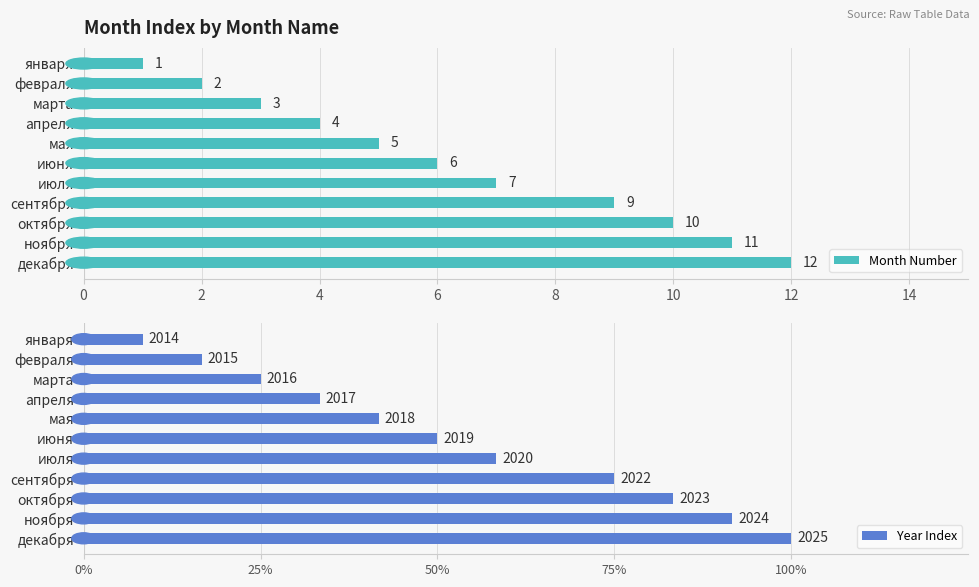

How many bars are there in each group?

2